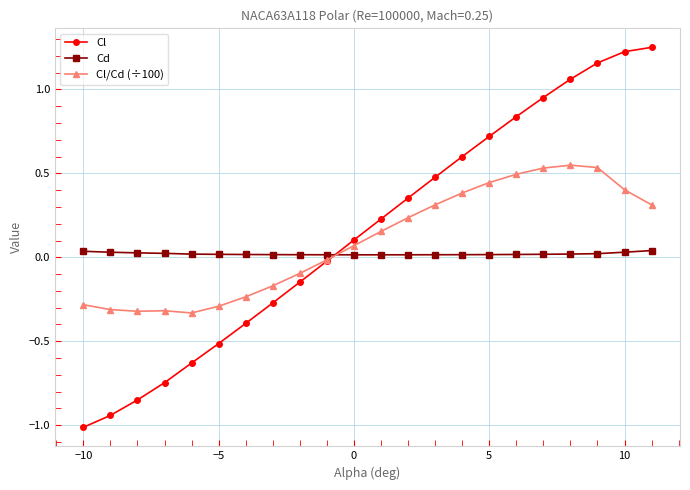

At how many categories does at least one series exceed 1?

4